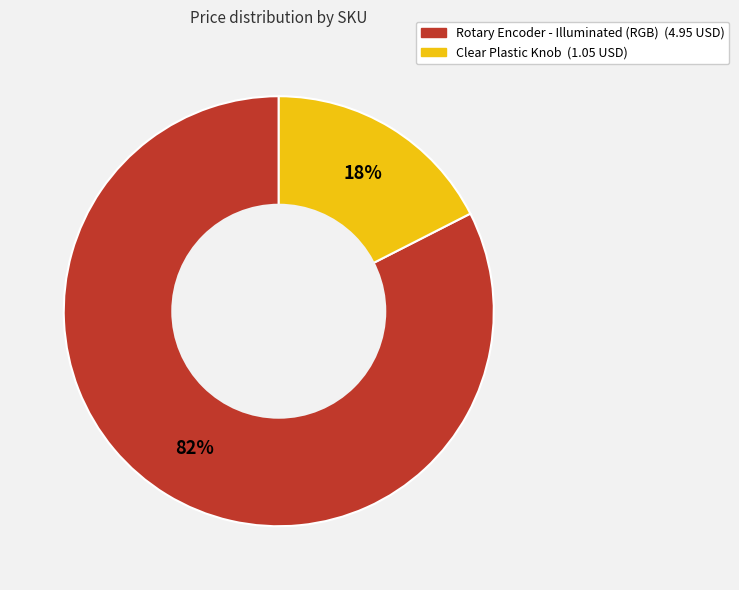

Does any single category account for the majority?

Yes